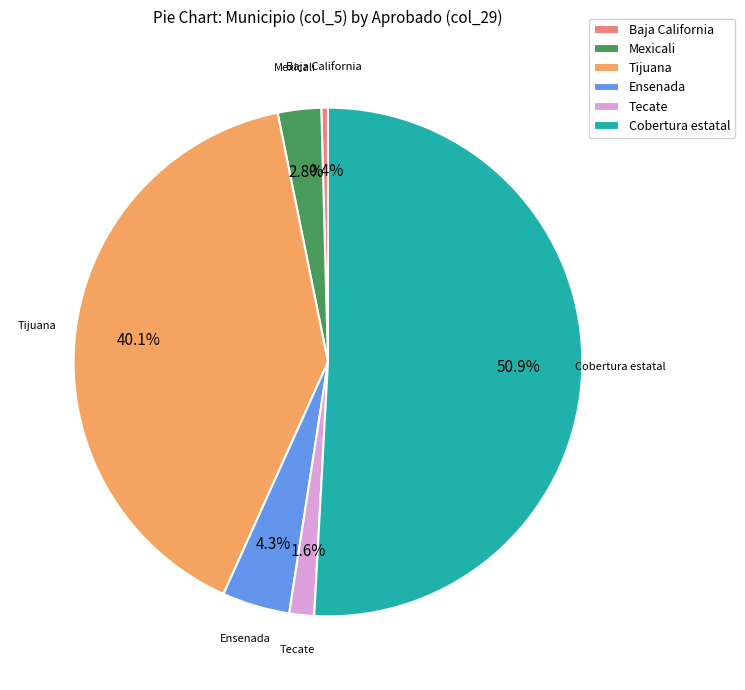

How many slices are in this pie chart?

6